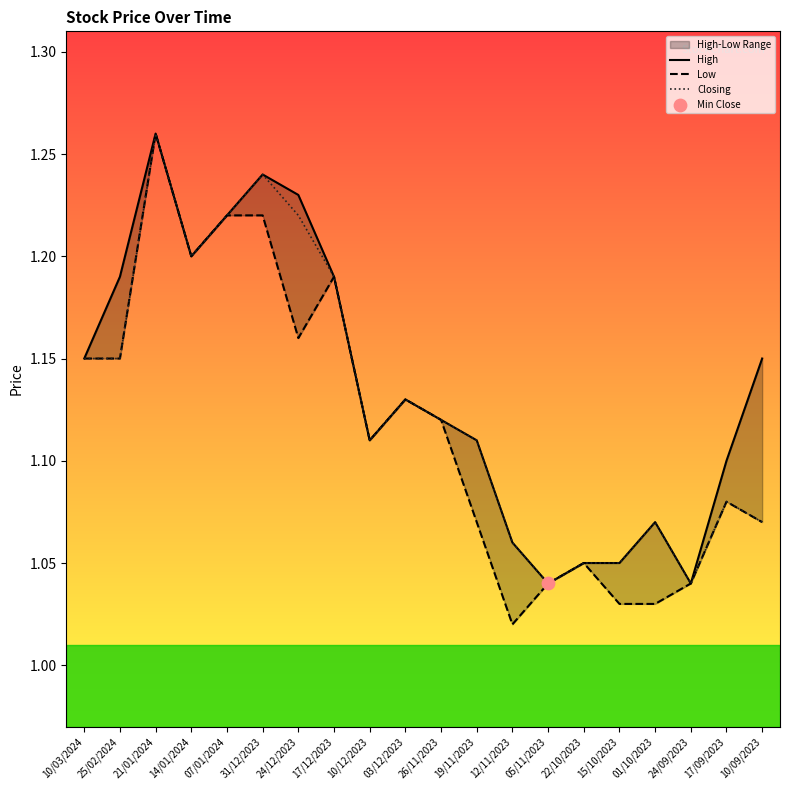

At which label does Closing reach its peak?

21/01/2024